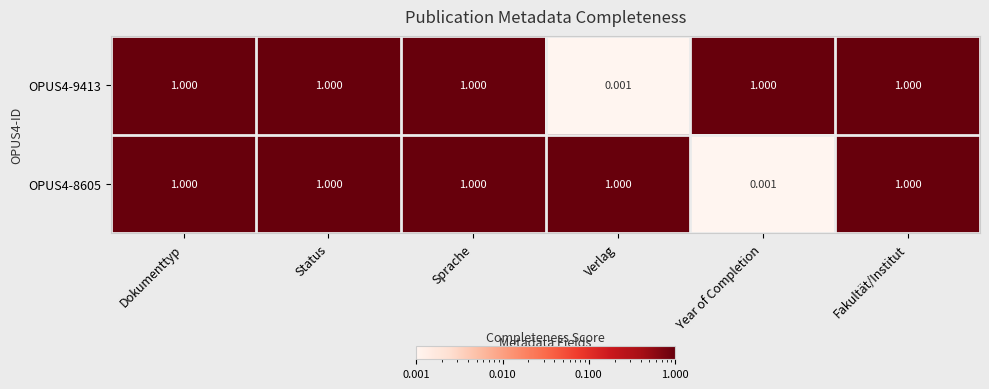

Which category has the lowest value in the OPUS4-8605 series?

Year of Completion